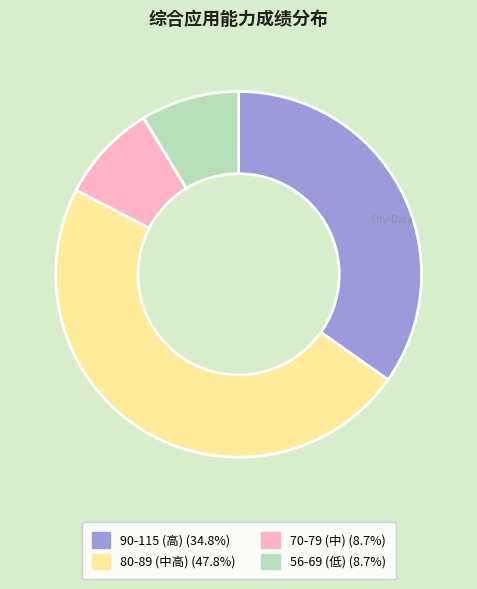

Is the sum of 70-79 (中) (8.7%) and 56-69 (低) (8.7%) greater than half?

No